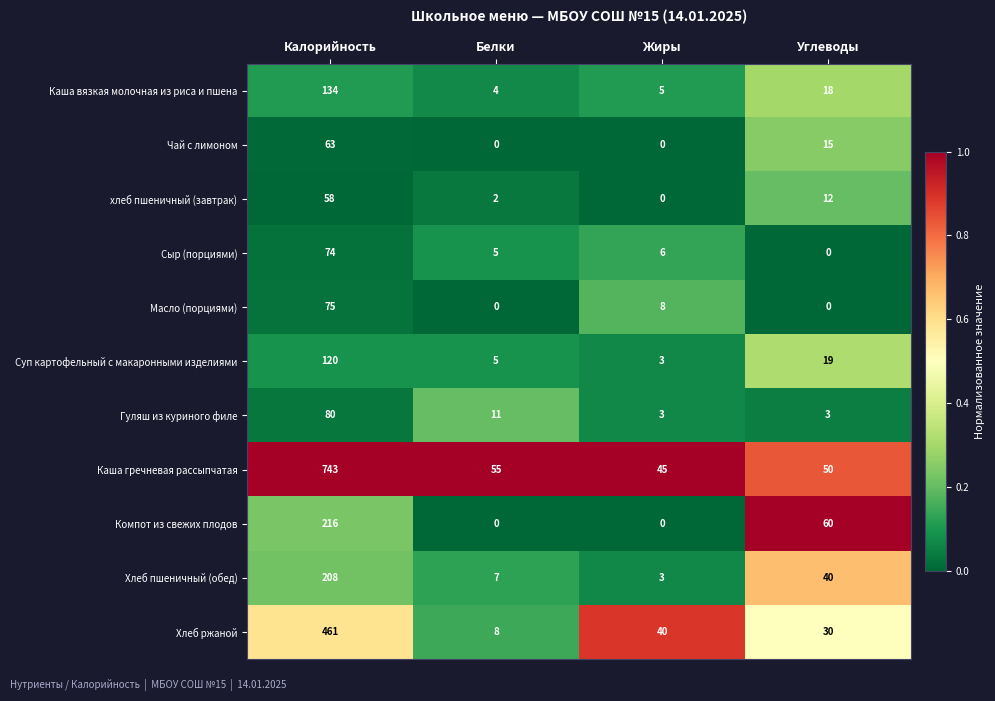

Which series changed the most between Калорийность and Белки?

Каша гречневая рассыпчатая